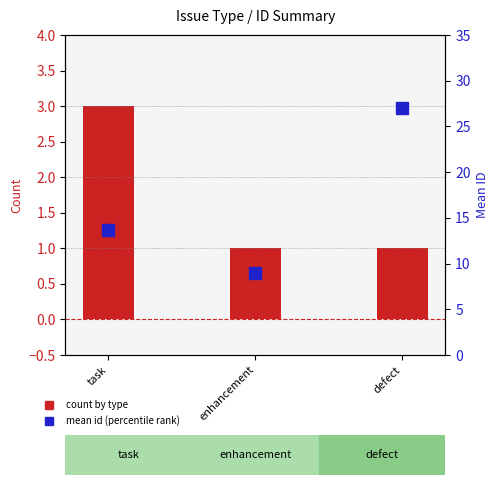

What is the label of the 1st bar from the right?

defect